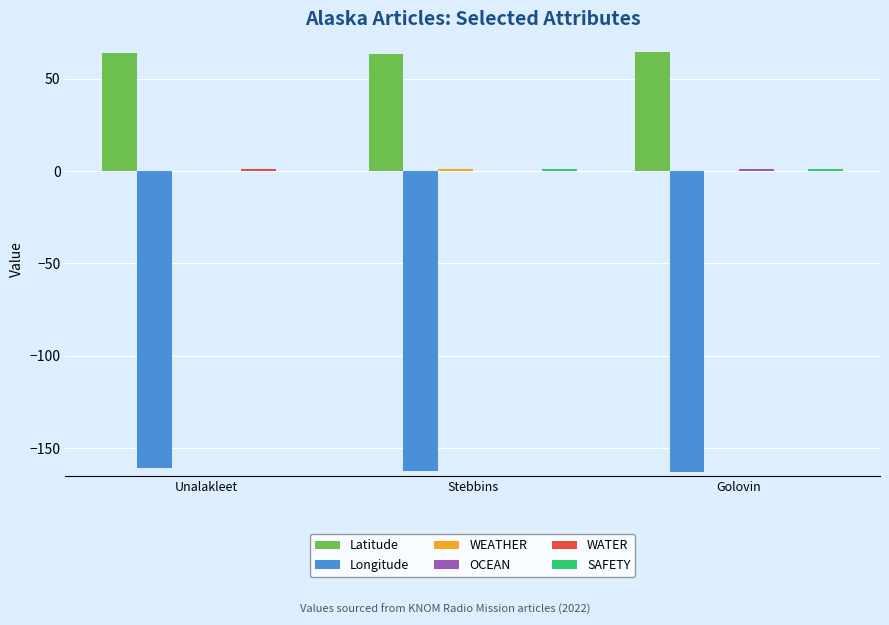

Which series has the largest total across all categories?

Latitude